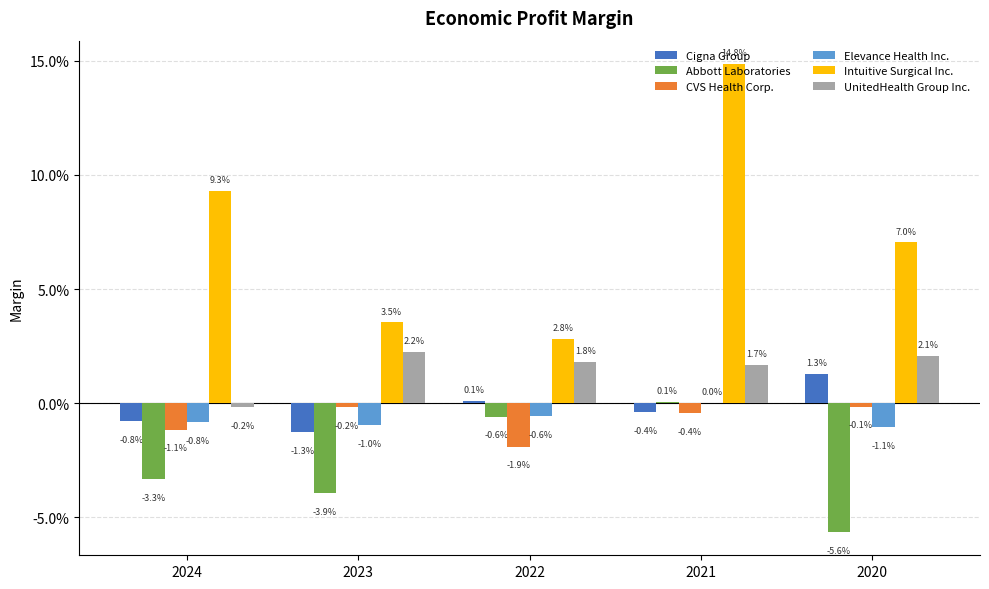

Which label corresponds to the smallest value in the chart?

2020